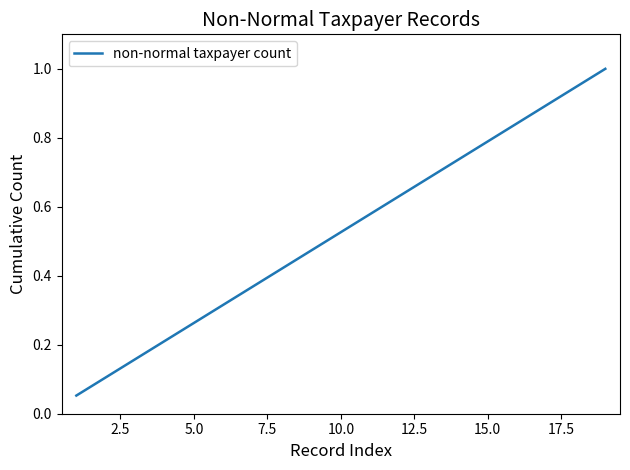

What is the greatest value displayed?

1.0